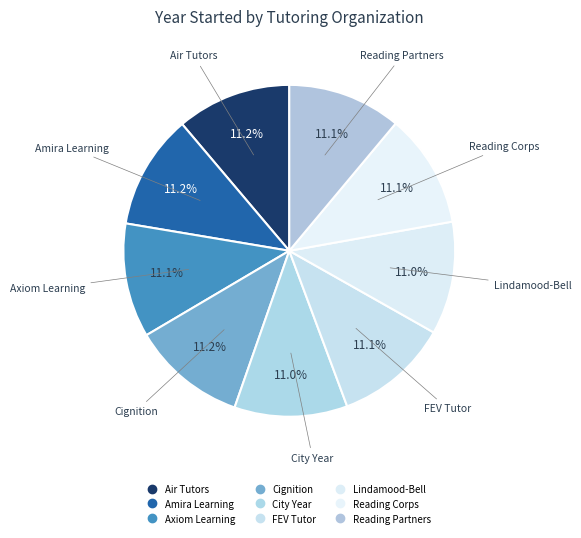

What percentage is NOT represented by Cignition?

88.8%